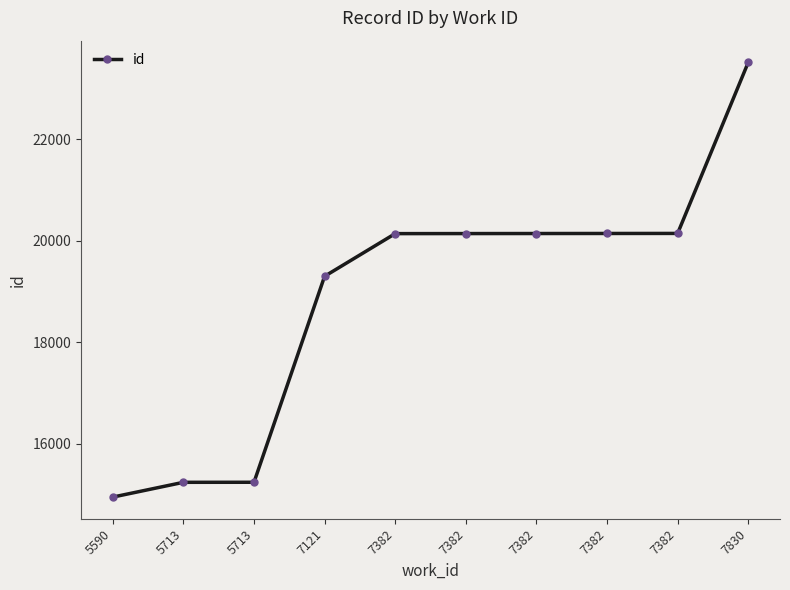

What is the sum of the values at 7382 and 5713?

35383